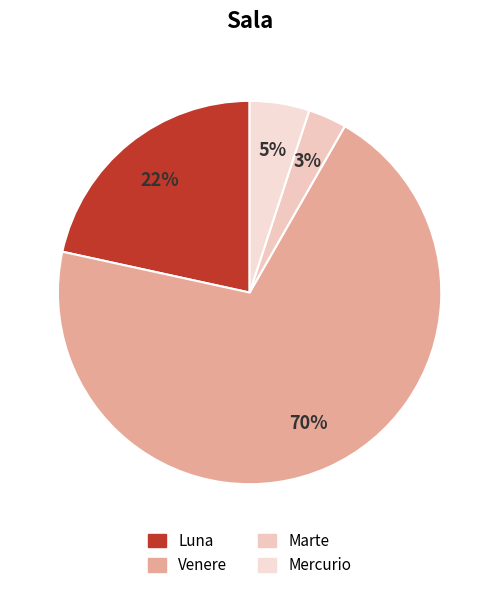

Is there a majority slice in this chart?

Yes